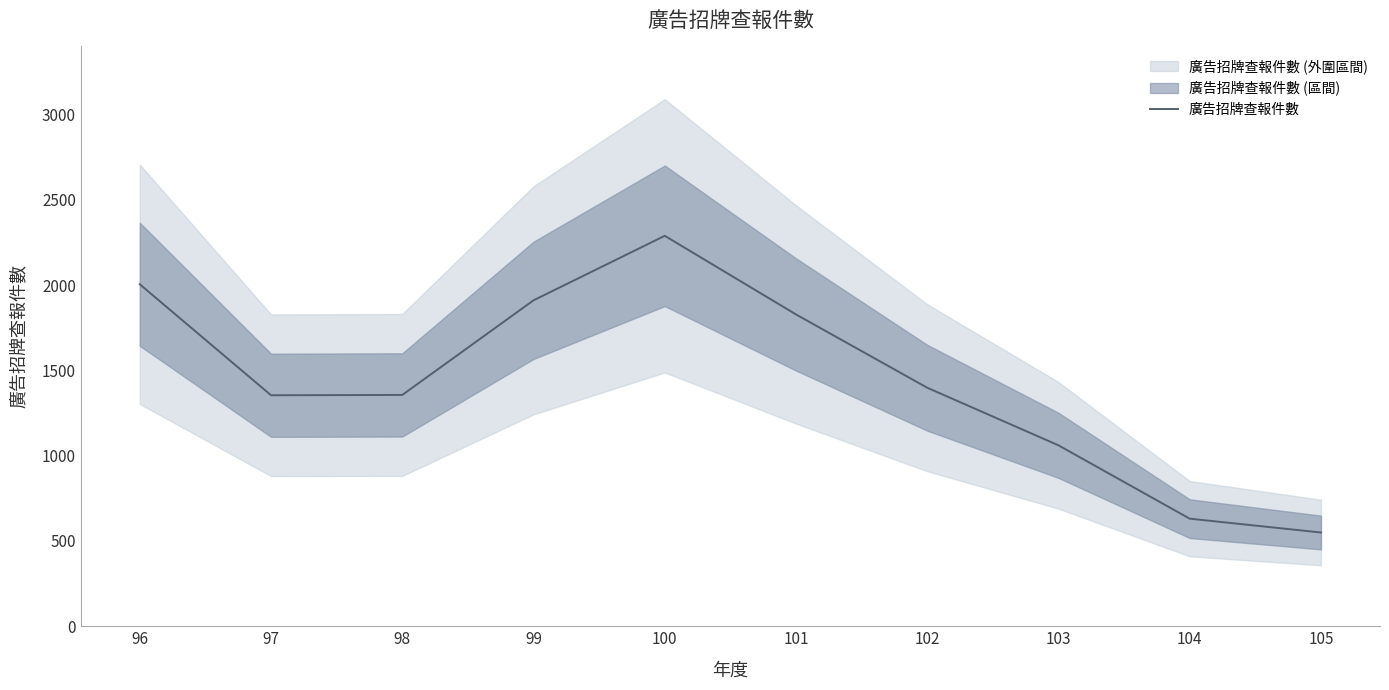

Rank the categories by value from highest to lowest.

100, 96, 99, 101, 102, 98, 97, 103, 104, 105